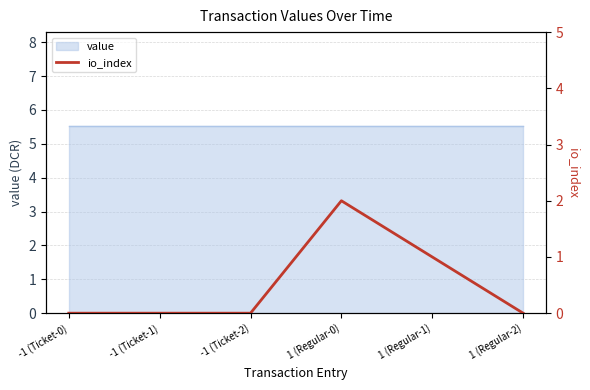

Reading left to right, extract all data points from this chart.

0	0	0	2	1	0